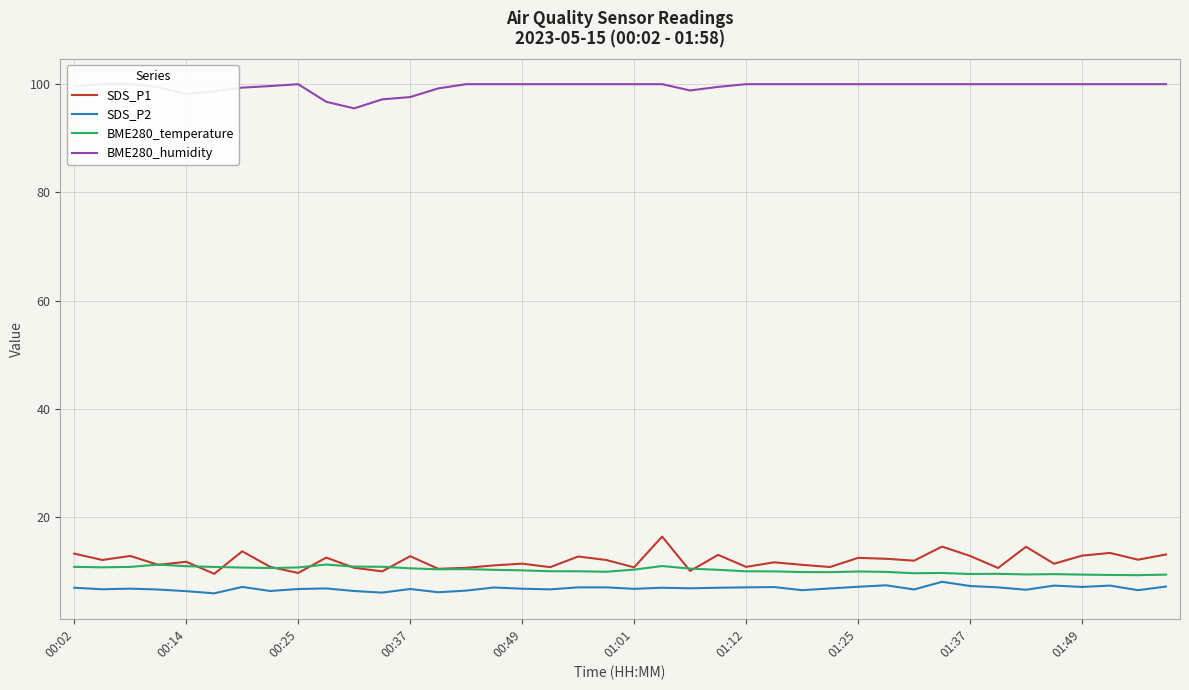

What is the approximate value of SDS_P1 at 22?

10.1